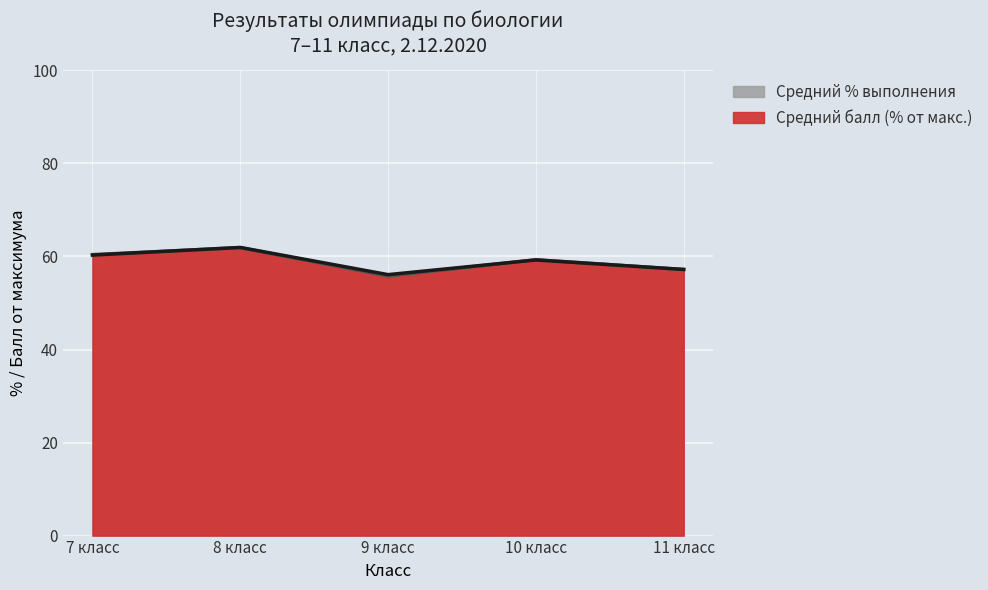

Read the value at 8 класс.

61.9